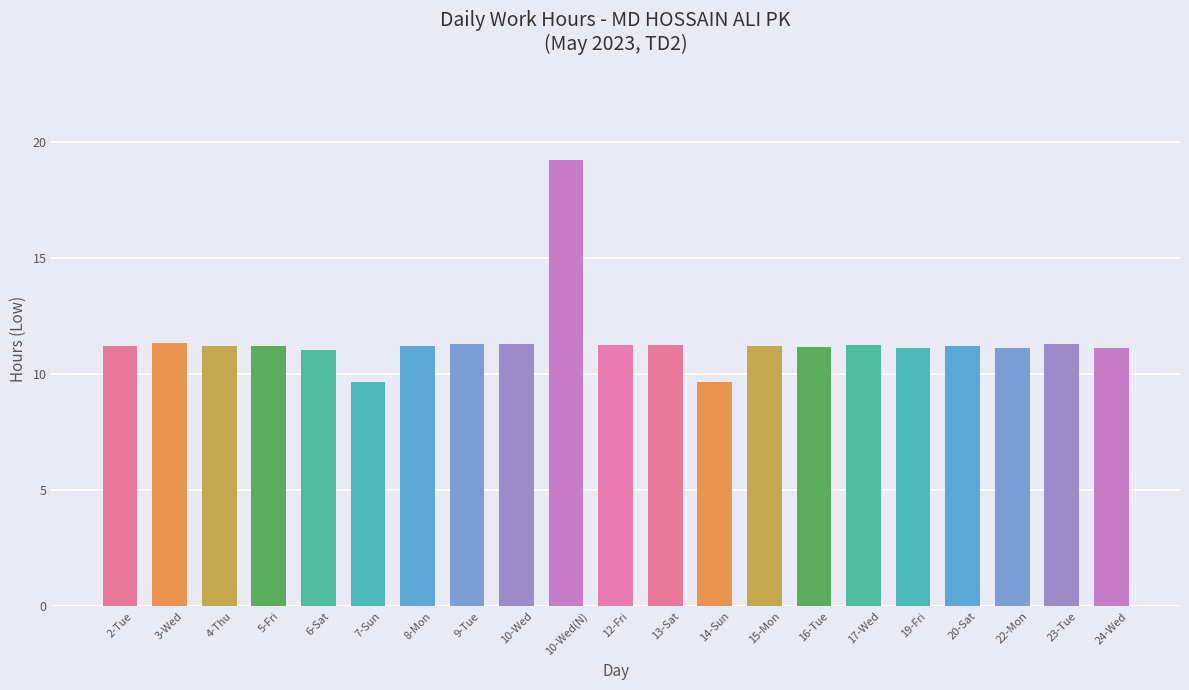

What is the label of the 6th bar from the right?

17-Wed